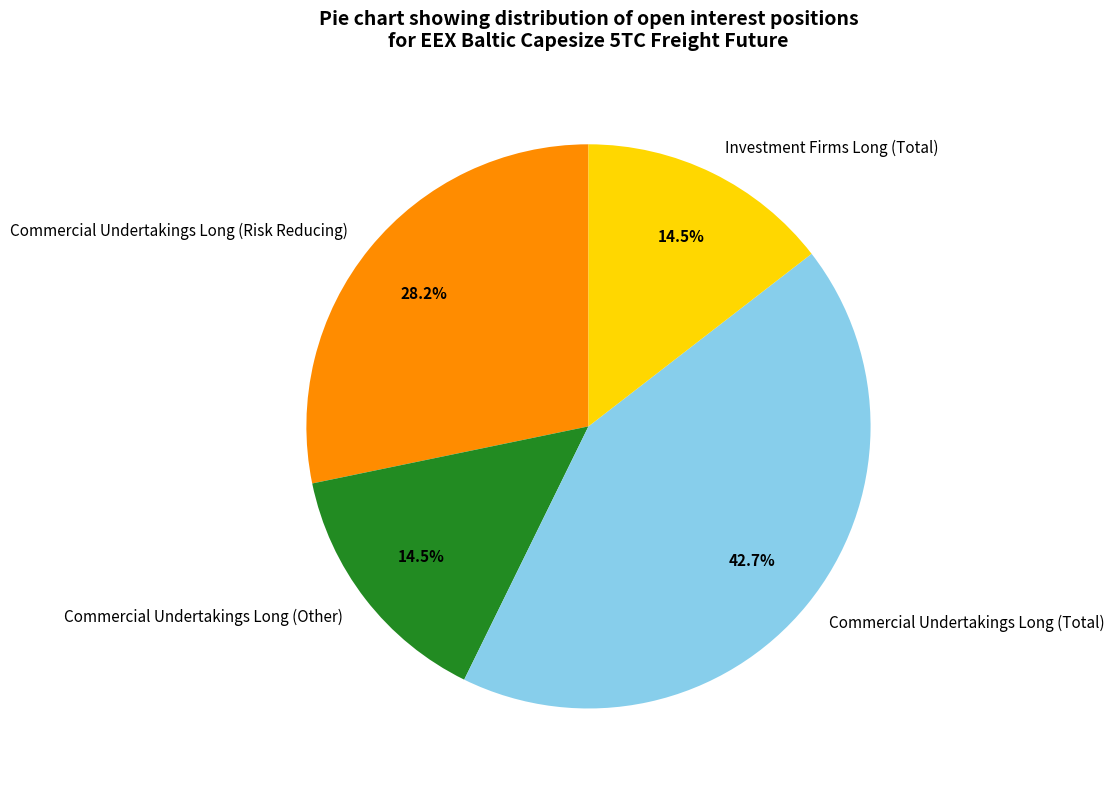

Which has a higher value, Commercial Undertakings Long (Total) or Commercial Undertakings Long (Risk Reducing)?

Commercial Undertakings Long (Total)